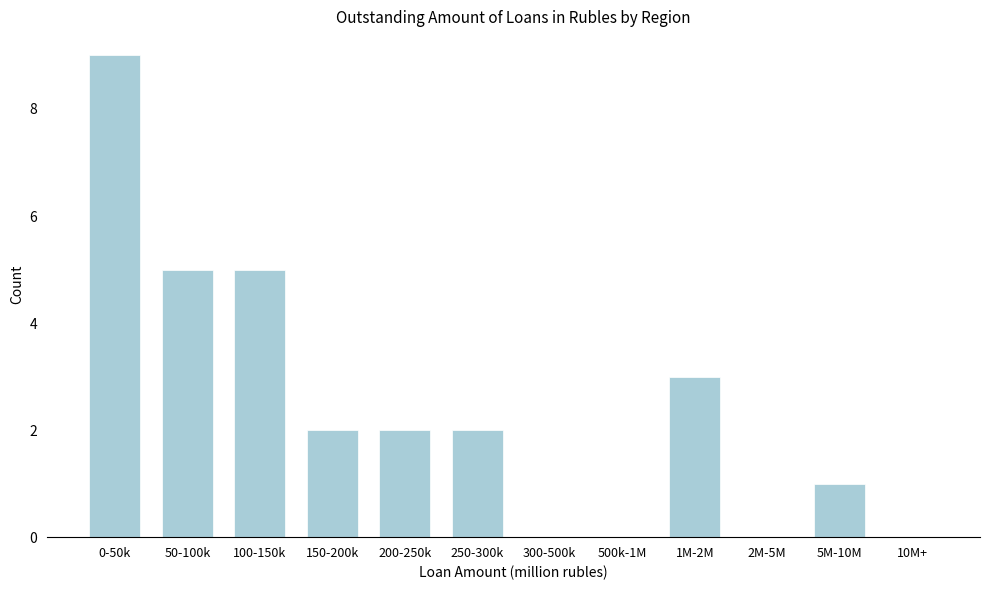

Reading right to left, transcribe all the data shown in this chart.

10M+=0	5M-10M=1	2M-5M=0	1M-2M=3	500k-1M=0	300-500k=0	250-300k=2	200-250k=2	150-200k=2	100-150k=5	50-100k=5	0-50k=9